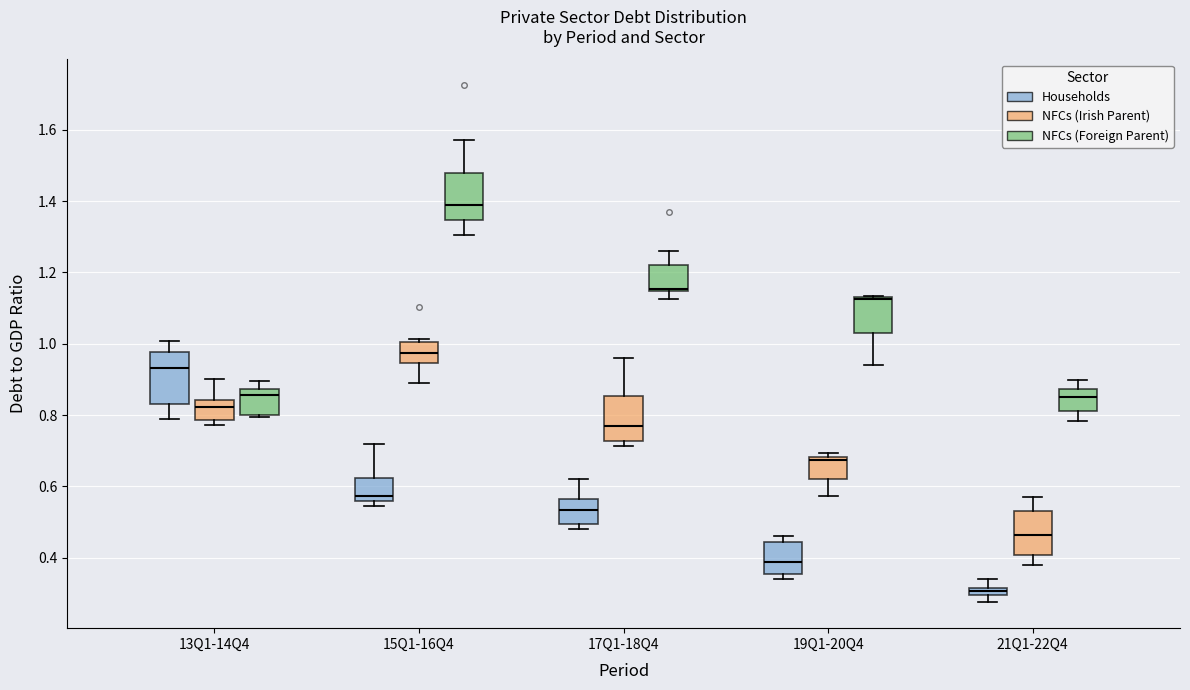

Where does the upper whisker of the box for 13Q1-14Q4 (NFCs (Foreign Parent)) end on the y-axis? The values are not printed on the chart, so give them approximately, as read against the axis.

0.90